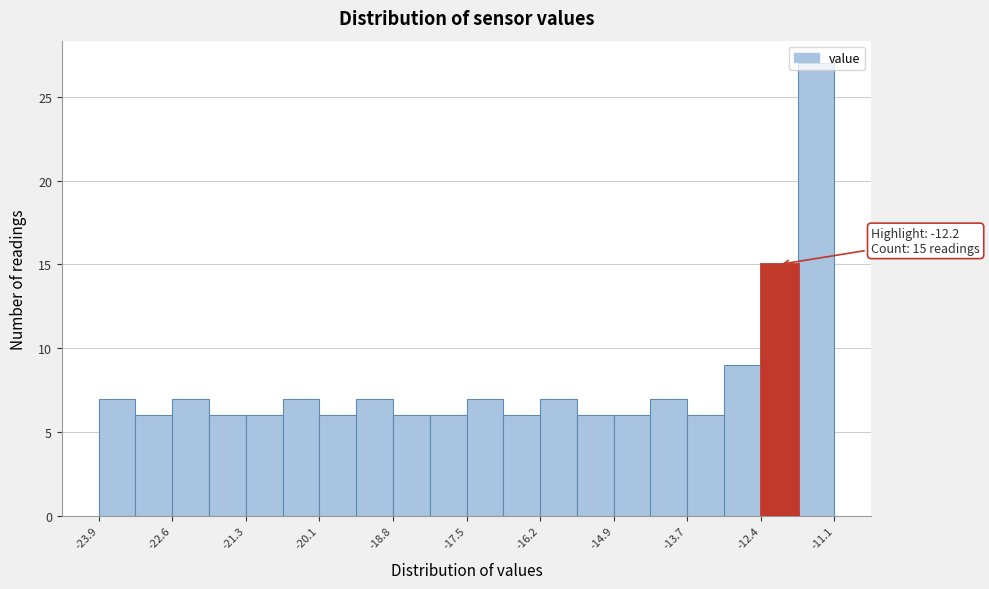

Around what value on the x-axis is the tallest bar? Give the approximate position of its centre, as read against the axis.

-11.4